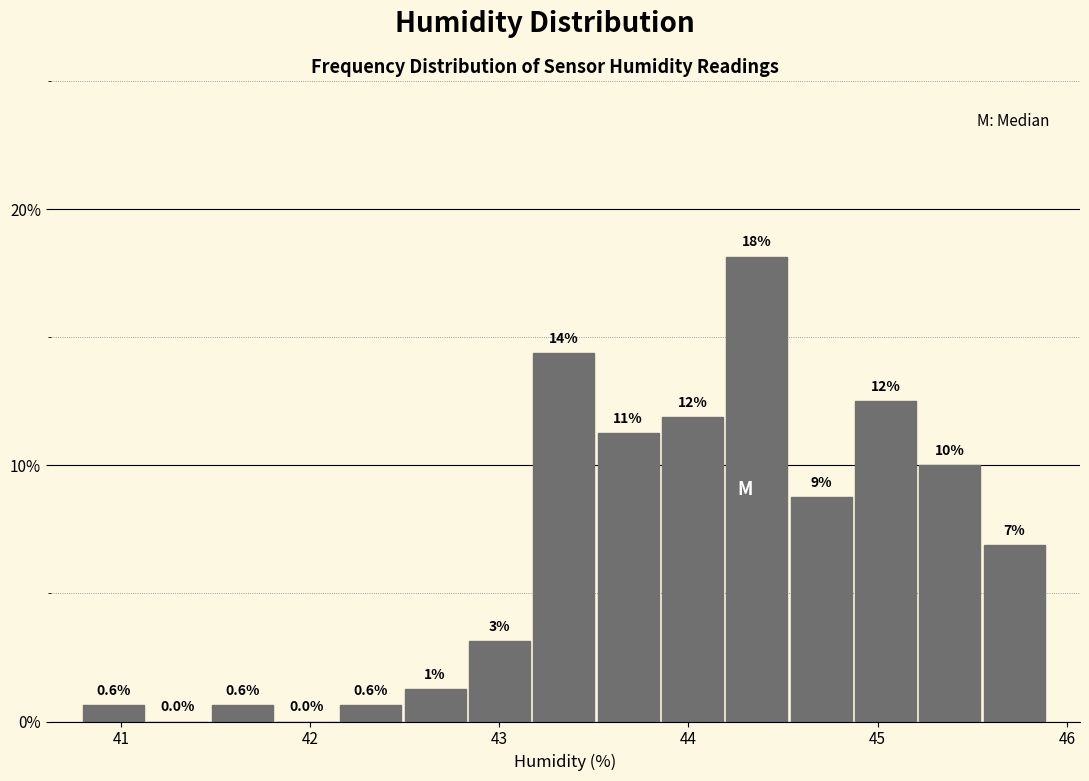

Read against the x-axis, roughly where is the centre of the tallest bar?

44.4